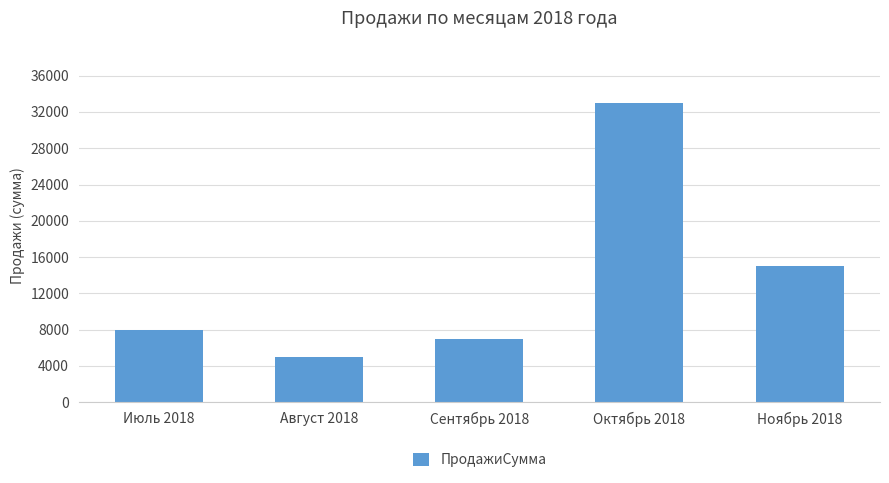

The value at Ноябрь 2018 is 24578. True or false?

False